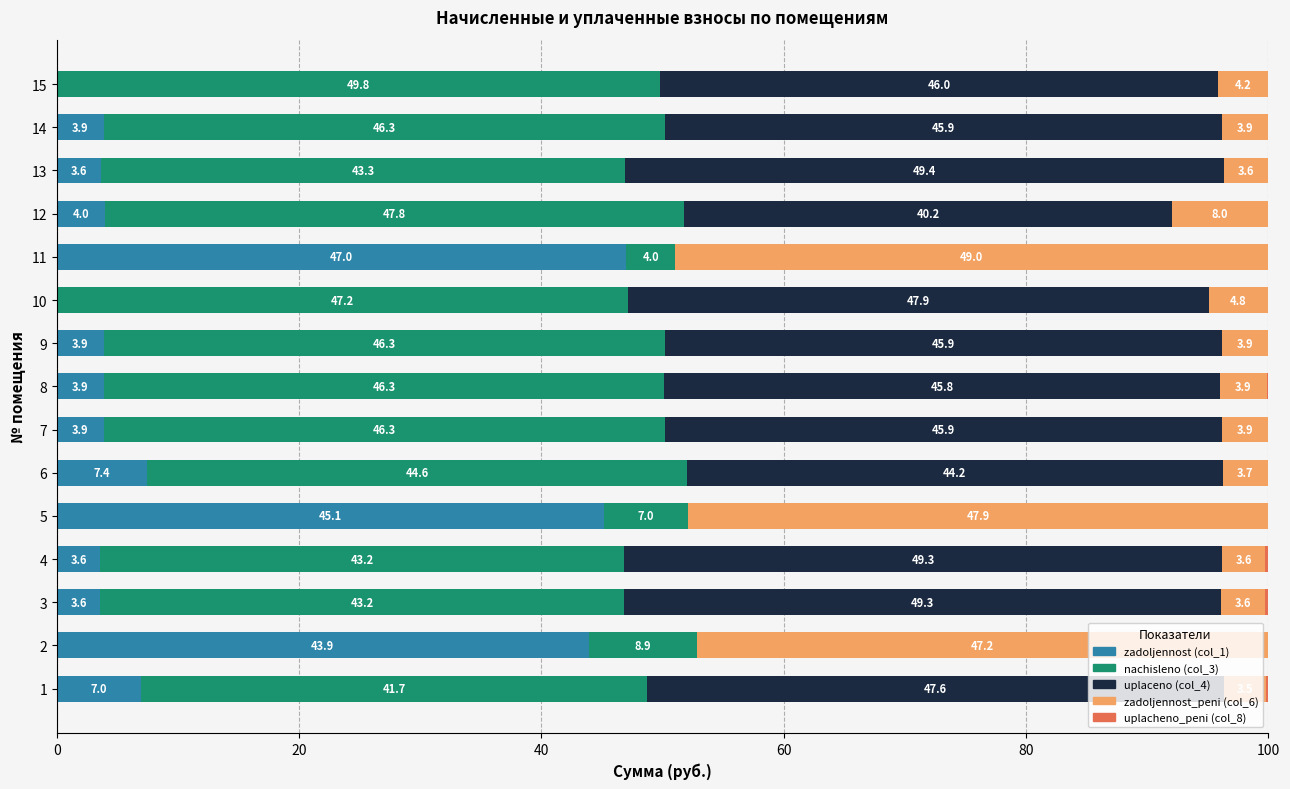

What is the maximum value for zadoljennost (col_1)?

47.0